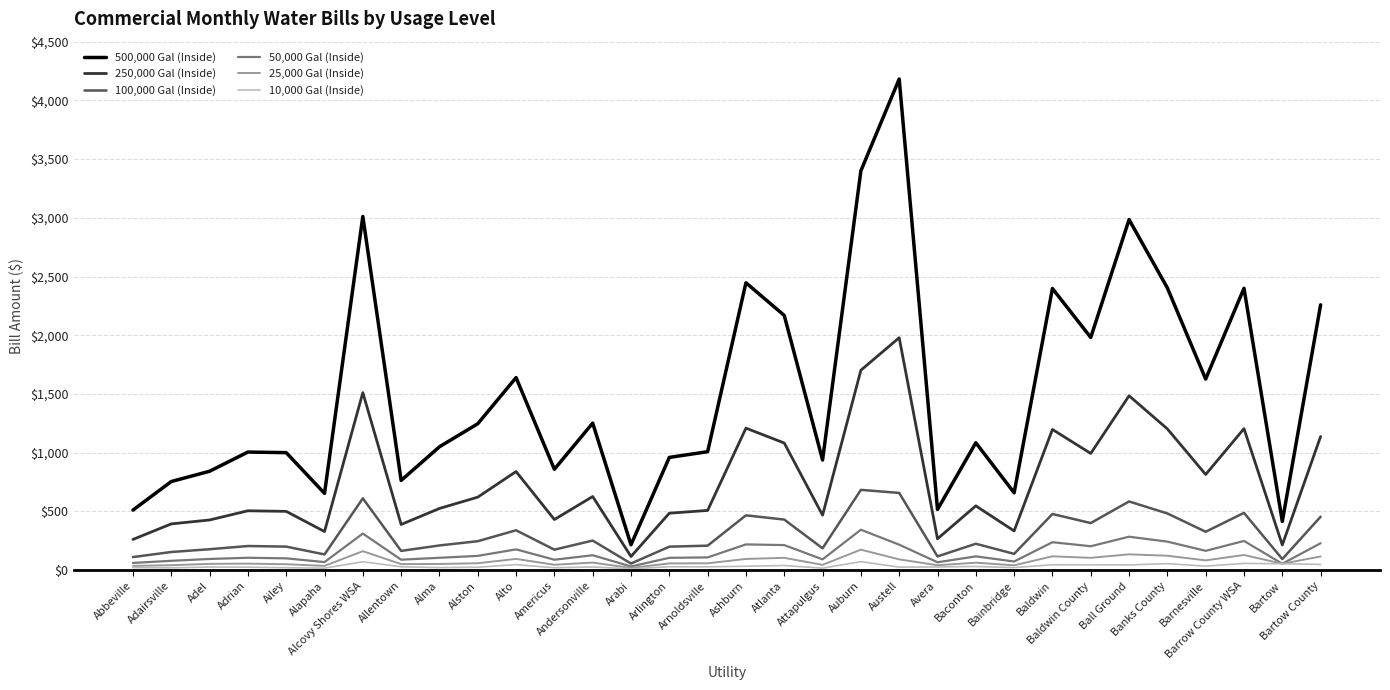

True or false: 25,000 Gal (Inside) and 500,000 Gal (Inside) intersect in this chart.

False